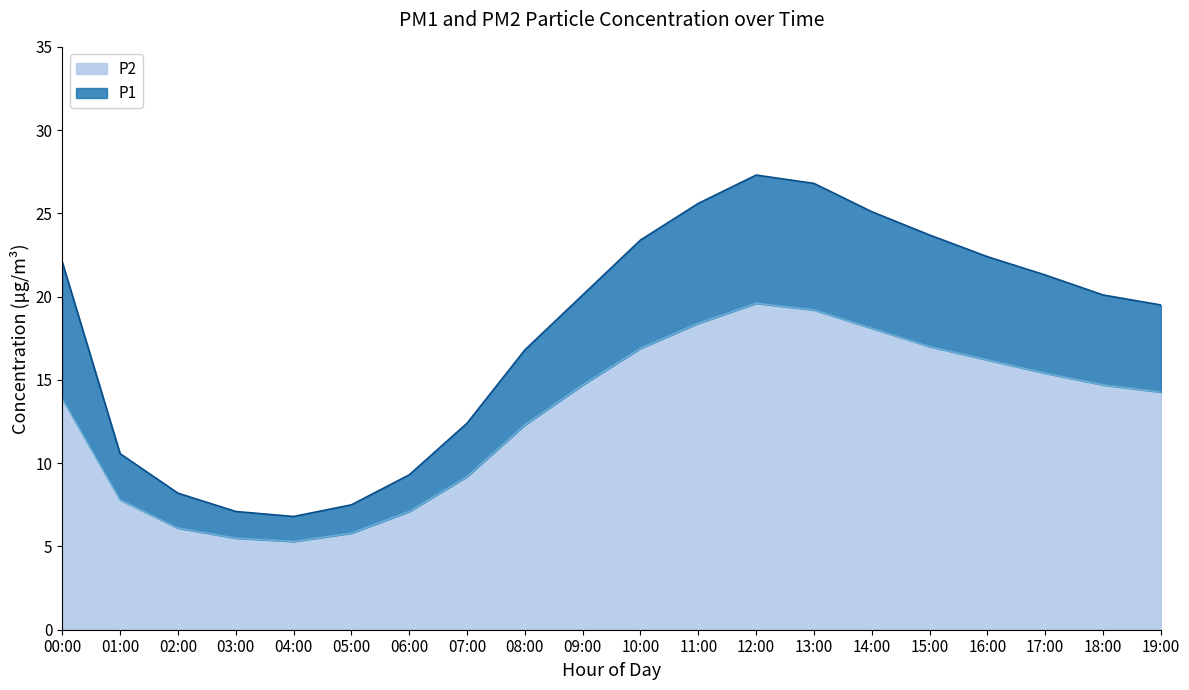

How many data points does each series have?

20